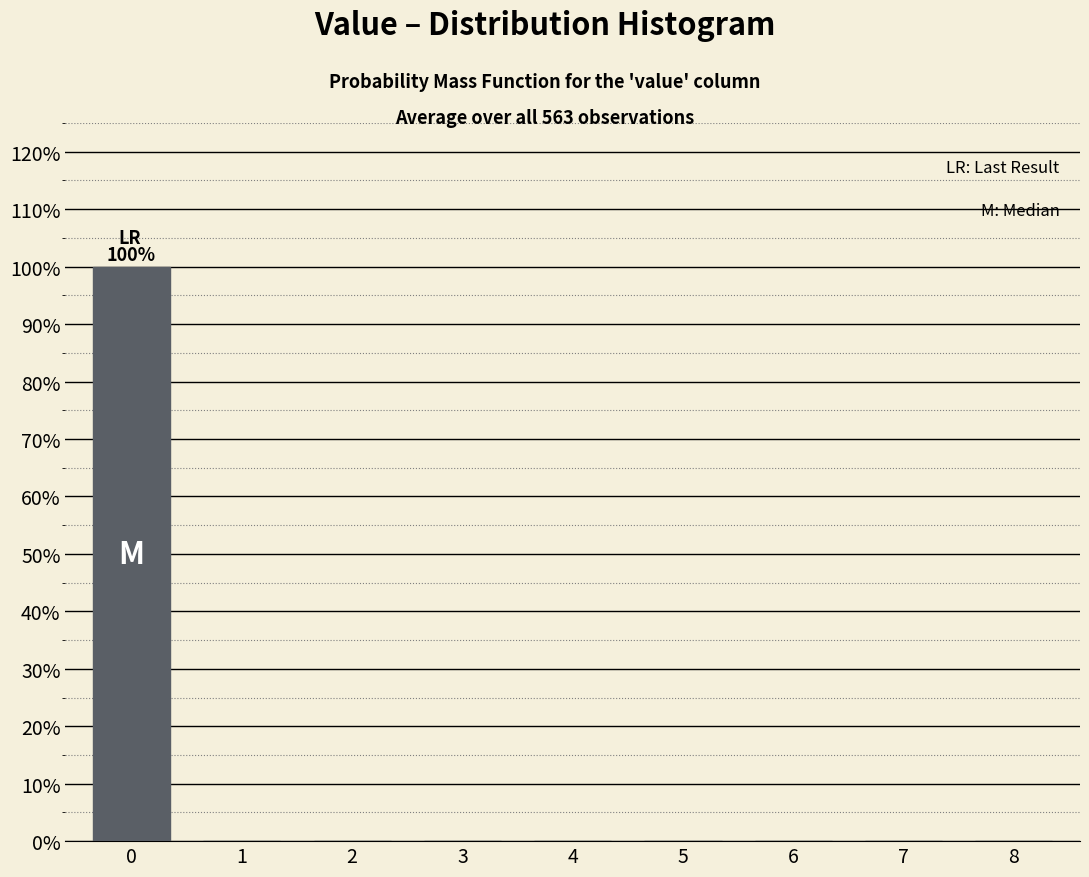

Reading left to right, what are all the values shown in this chart?

0=100	1=0	2=0	3=0	4=0	5=0	6=0	7=0	8=0